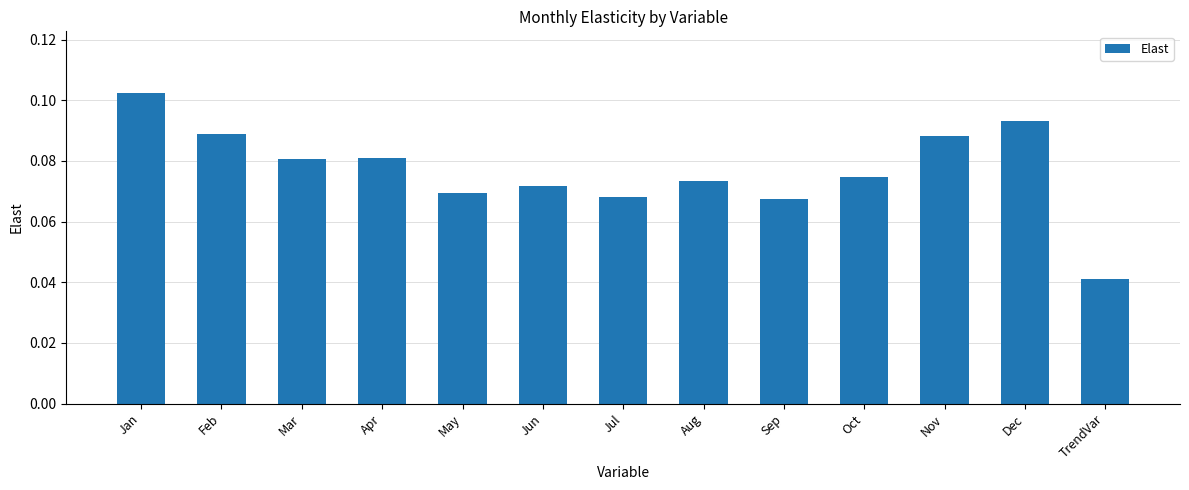

What is the label of the 8th bar from the right?

Jun